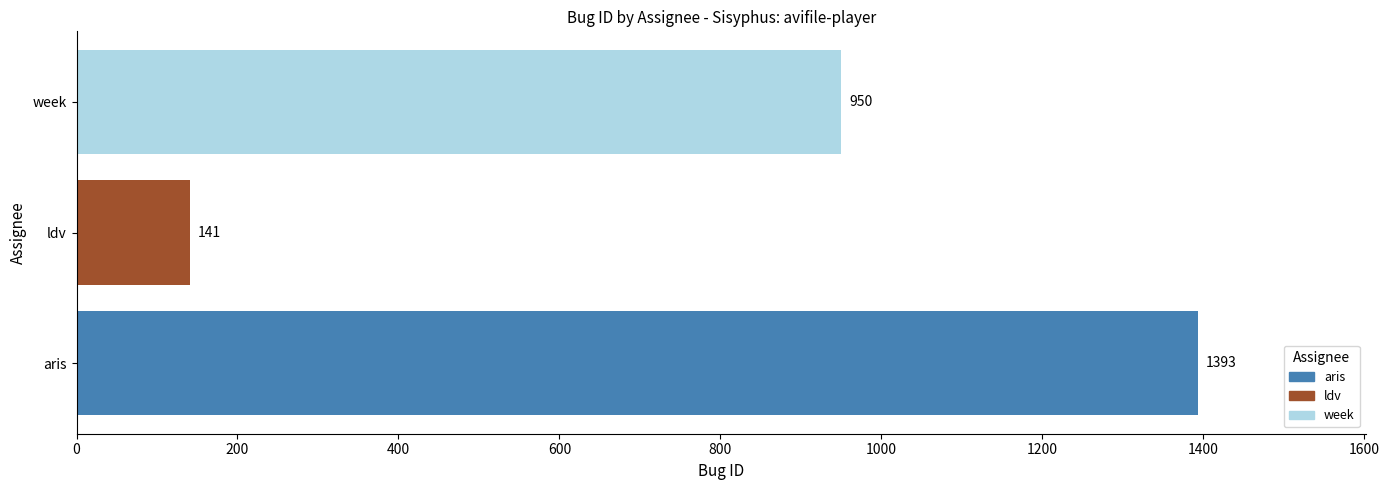

Reading bottom to top, list all the values displayed in this chart.

1393	141	950